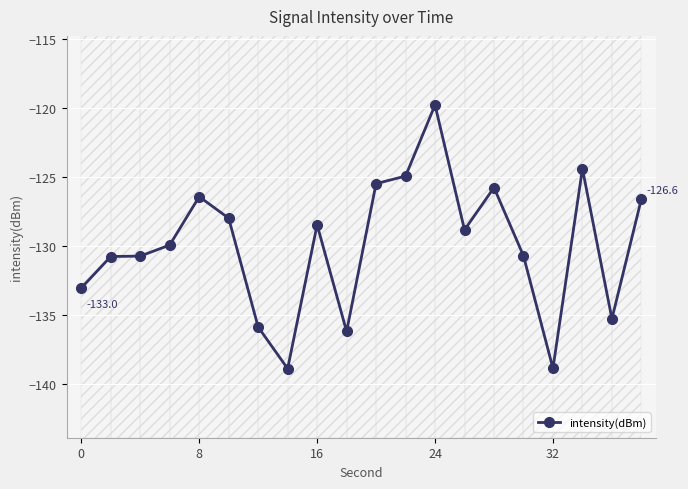

The value of intensity(dBm) at 8 is -186.7. True or false?

False